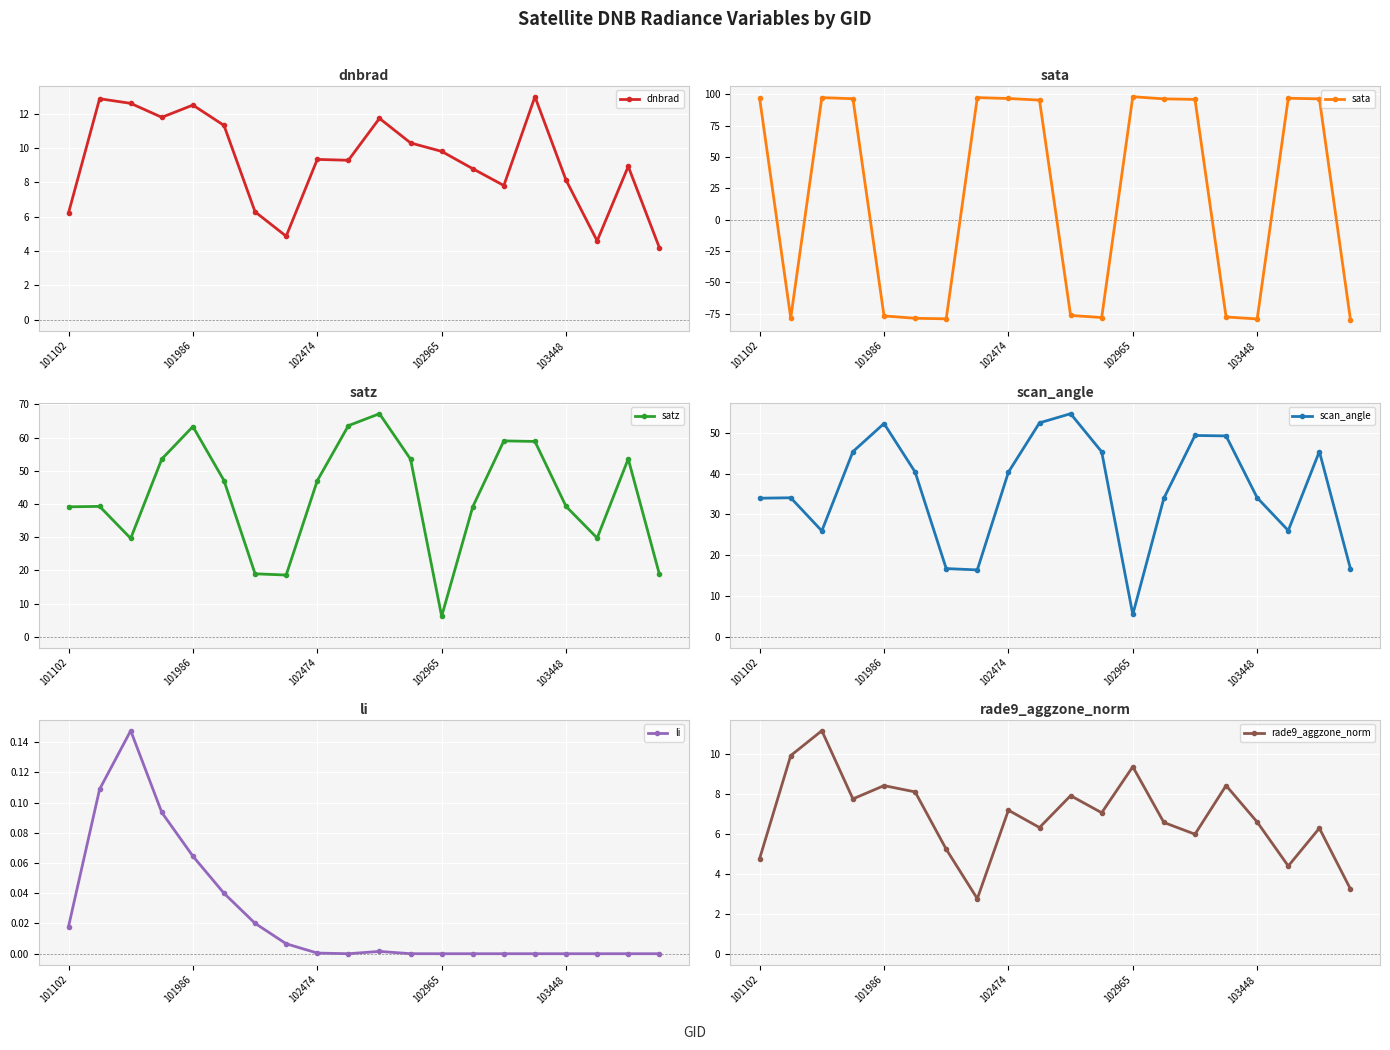

What position from the left is 9?

10